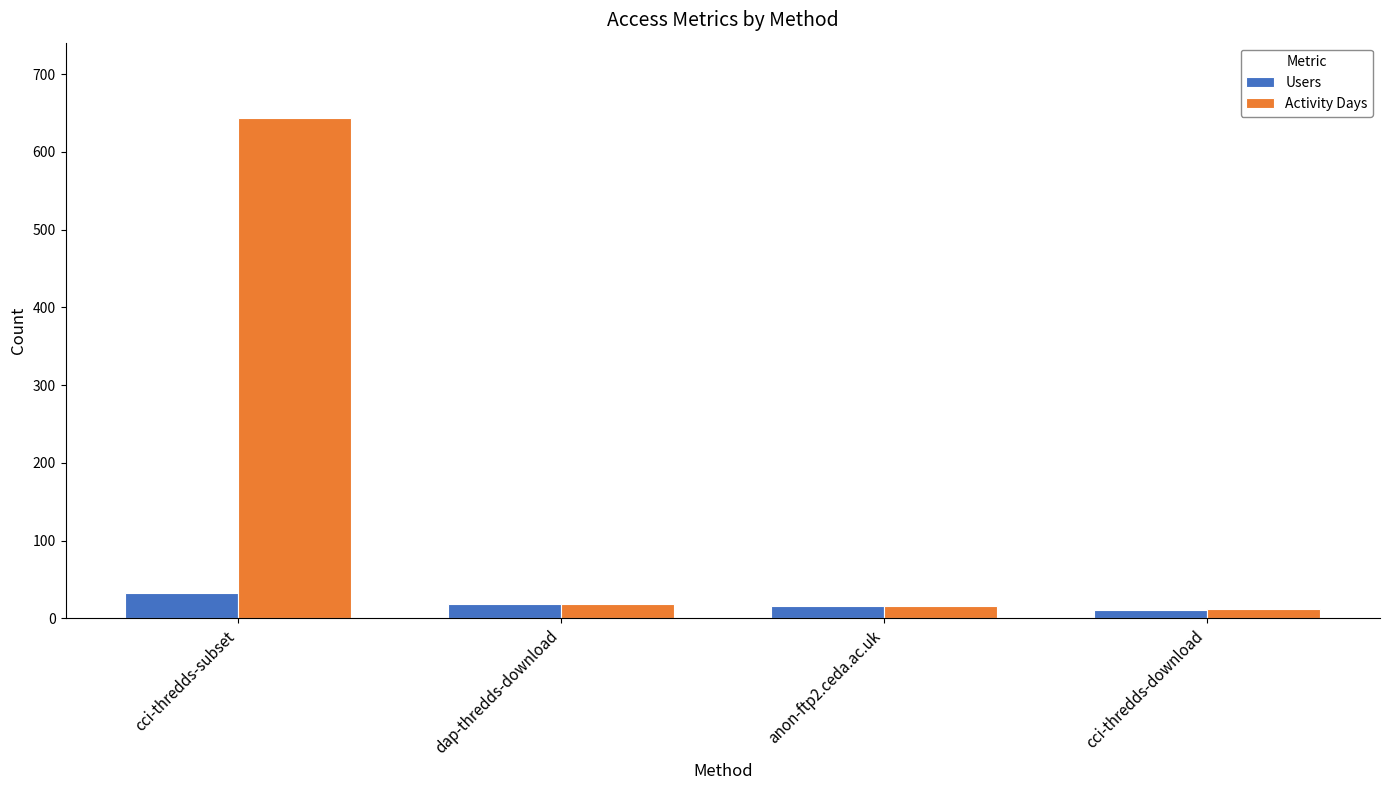

Is the value of Activity Days at cci-thredds-subset greater than the value of Users at cci-thredds-subset?

Yes